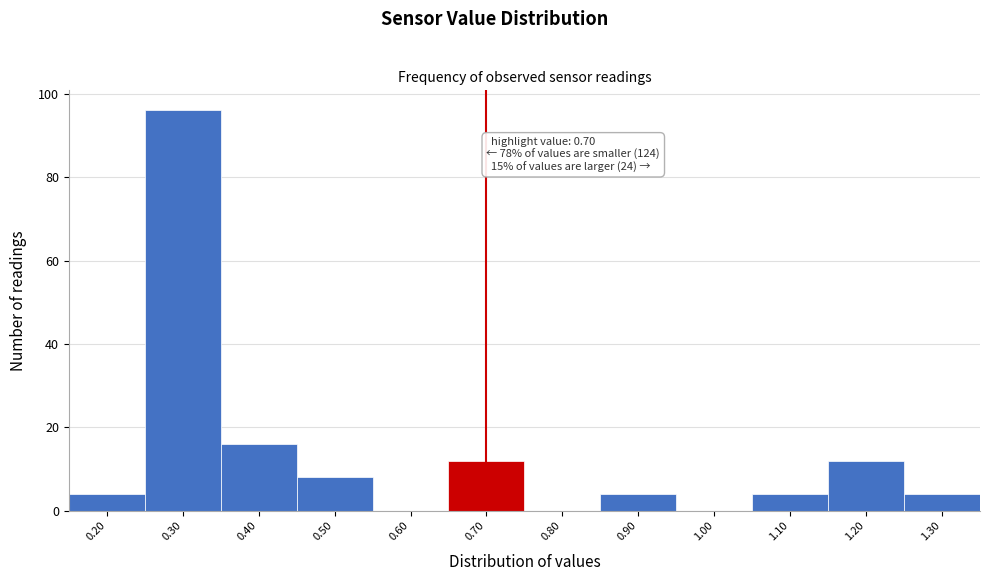

Over which range of the x-axis is the bar tallest?

0.25 to 0.35